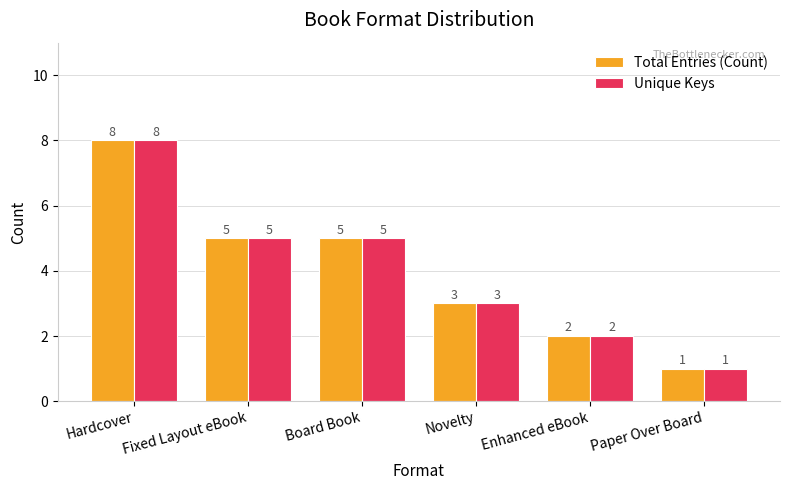

What is the label of the 5th bar from the right?

Fixed Layout eBook